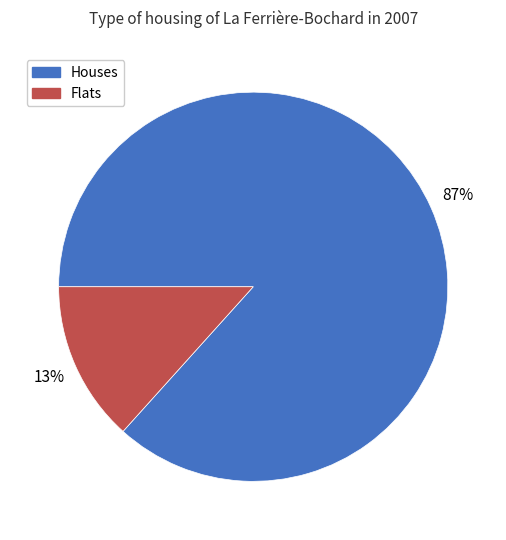

Which slice is the smallest?

Flats